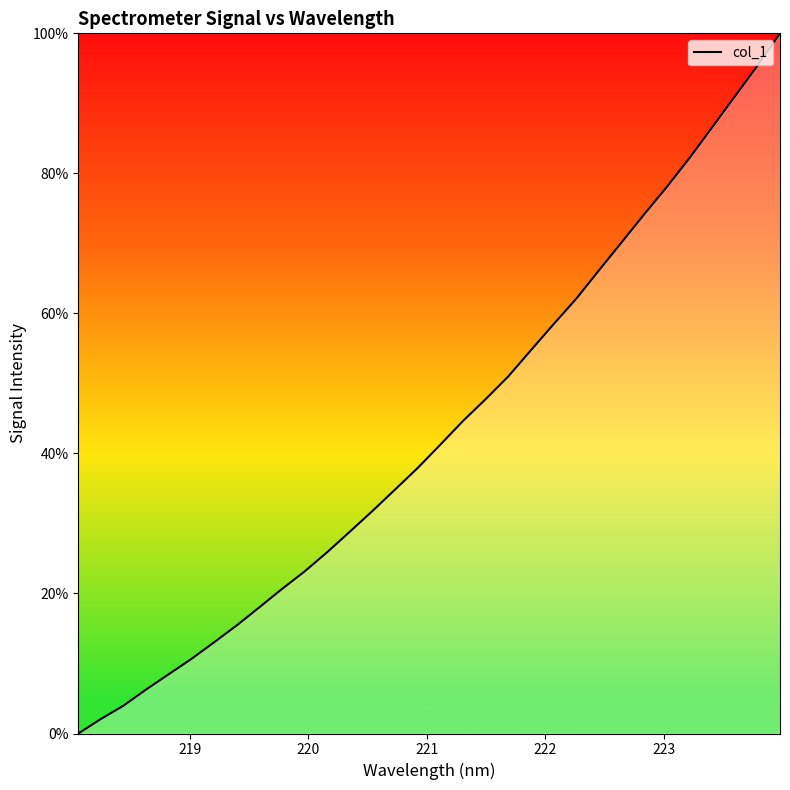

What is the maximum value shown in the chart?

100.0